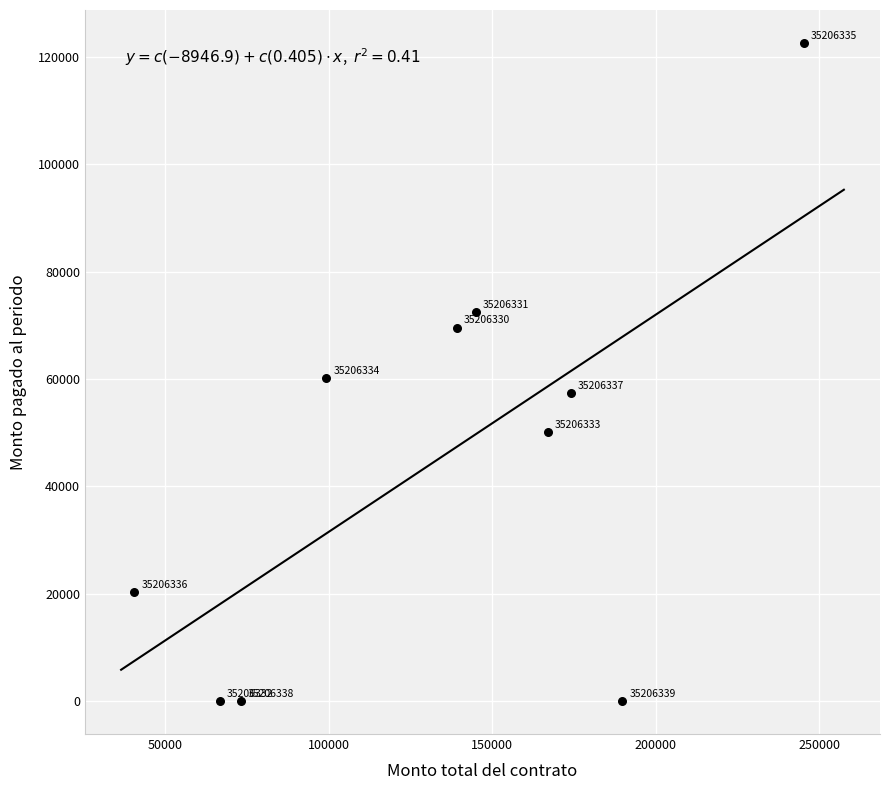

What Y value in the scatter plot is closest to 61301?

60228.4